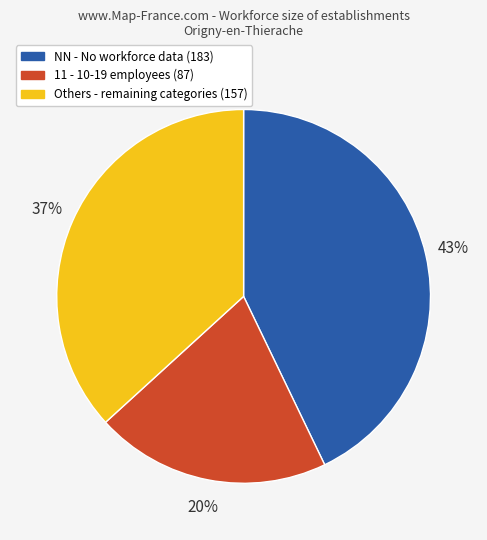

How many slices are in this pie chart?

3